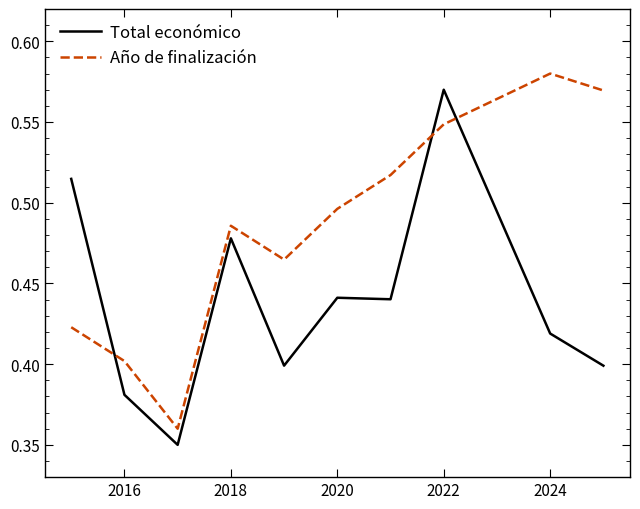

Which series ends up on top after the final intersection of Total económico and Año de finalización?

Año de finalización